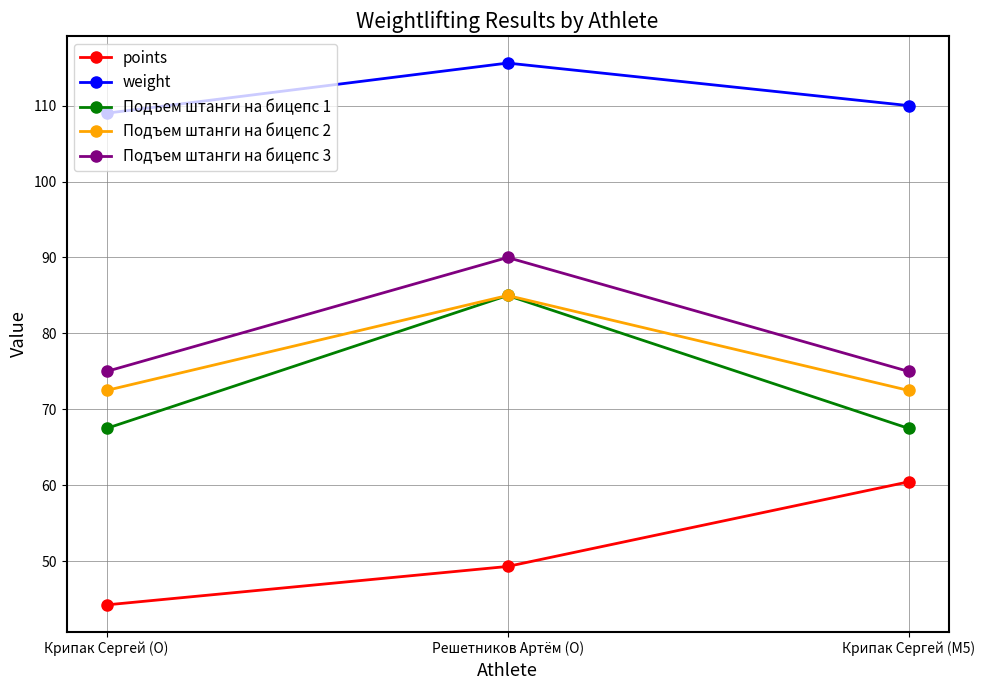

What are all the series names shown in the legend?

points, weight, Подъем штанги на бицепс 1, Подъем штанги на бицепс 2, Подъем штанги на бицепс 3